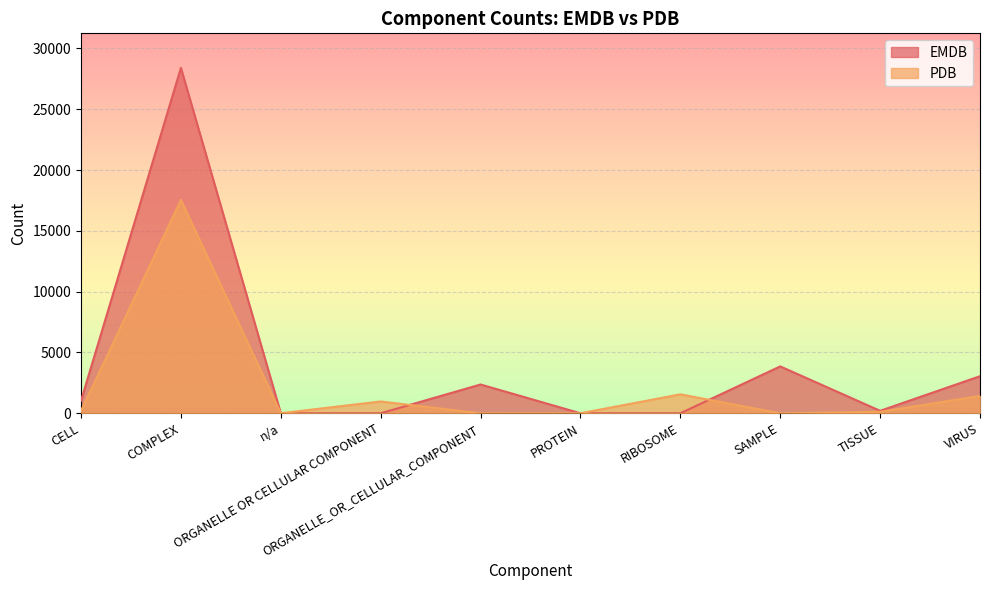

True or false: PDB and EMDB intersect in this chart.

True